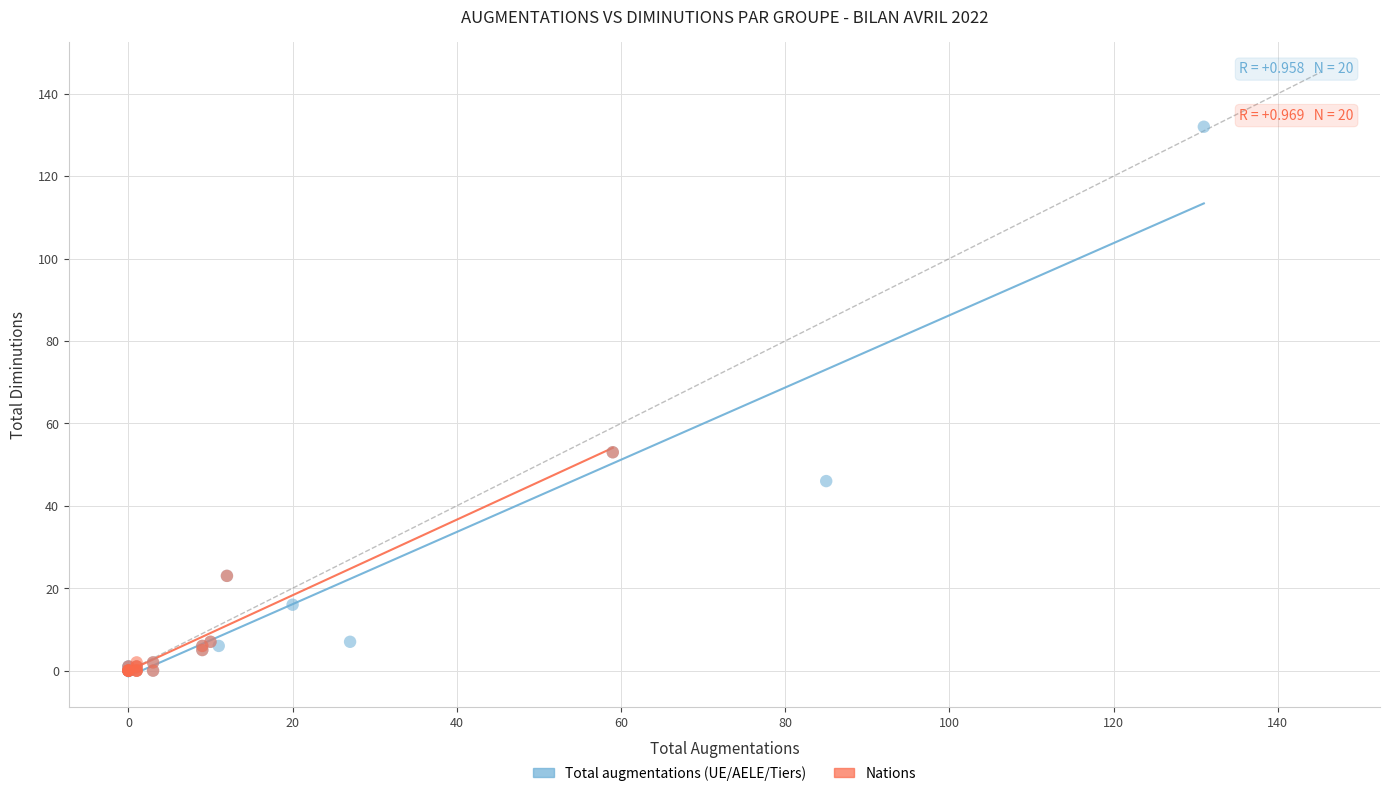

Which series has the widest spread of Y values?

Total augmentations (UE/AELE/Tiers)